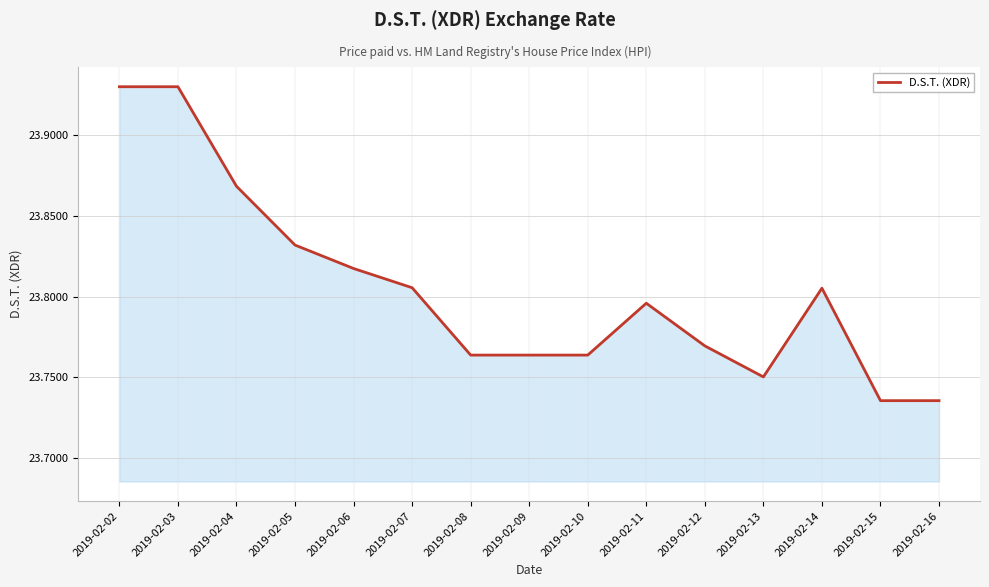

What is the difference between the maximum and minimum values?

0.2